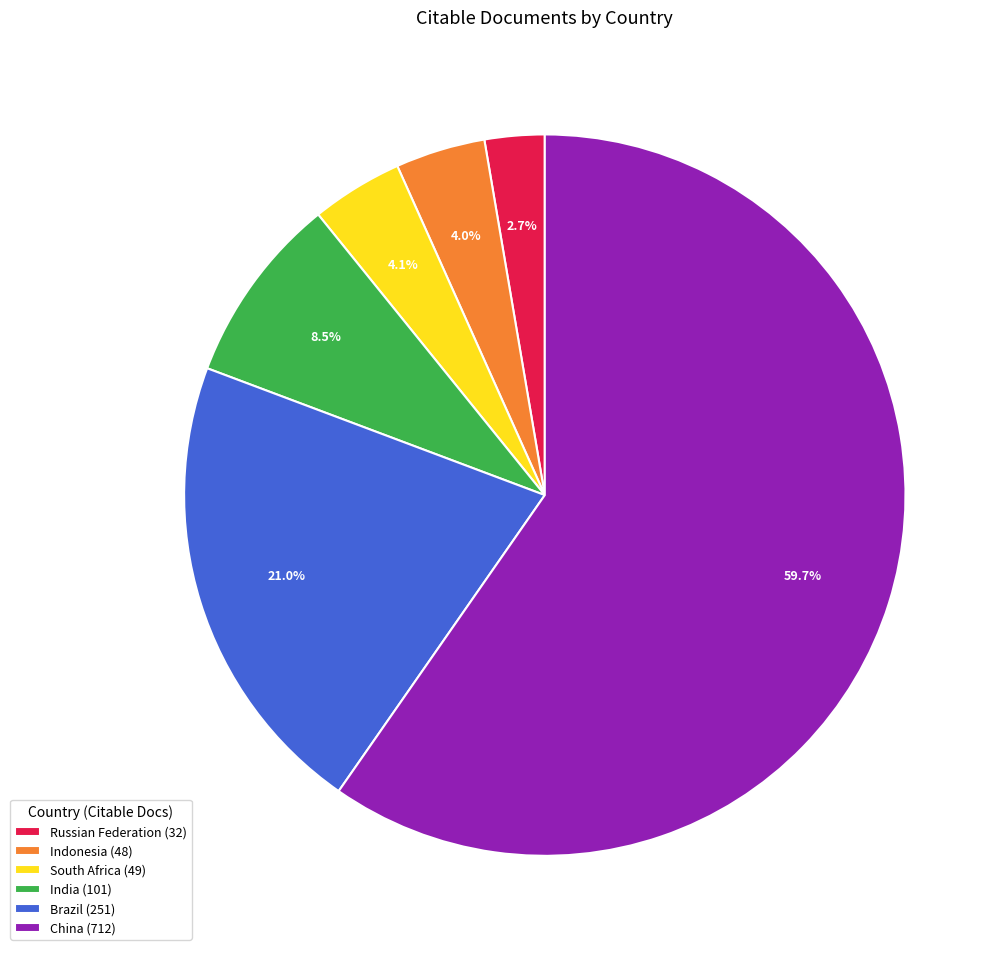

What percentage do Brazil and China together represent?

80.7%